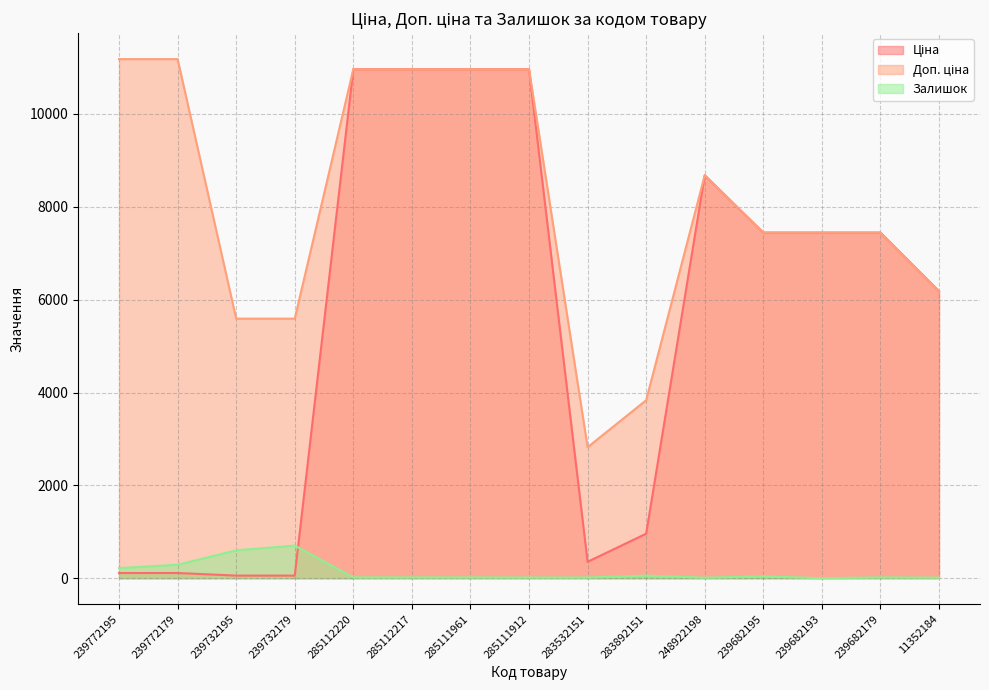

Reading right to left, transcribe all the data shown in this chart.

Ціна: 6182.6	7444.6	7444.6	7444.6	8679.5	958.4	352.6	10964.4	10964.4	10964.4	10964.4	55.9	55.9	111.8	111.8
Доп. ціна: 6182.6	7444.6	7444.6	7444.6	8679.5	3833.8	2821.2	10964.4	10964.4	10964.4	10964.4	5591.0	5591.0	11182.0	11182.0
Залишок: 11.0	17.0	0.0	40.0	11.0	55.0	15.0	15.0	17.0	17.0	17.0	702.0	600.0	290.0	218.0